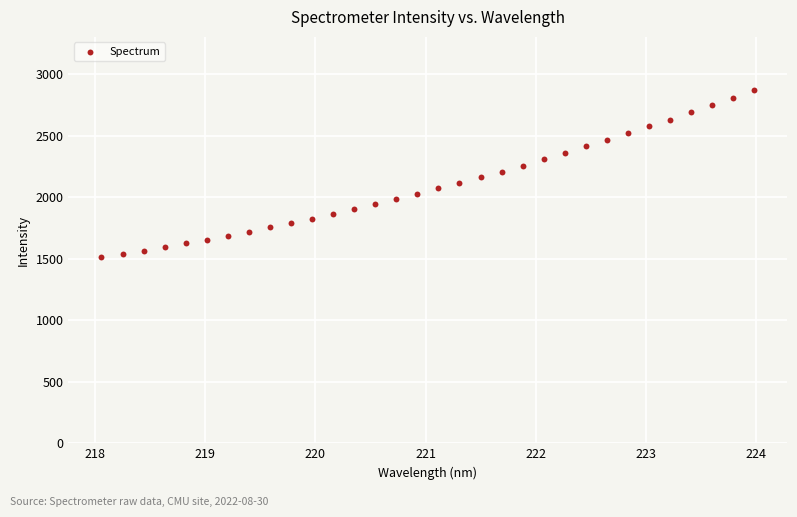

What is the range of Y values (max minus min)?

1361.8